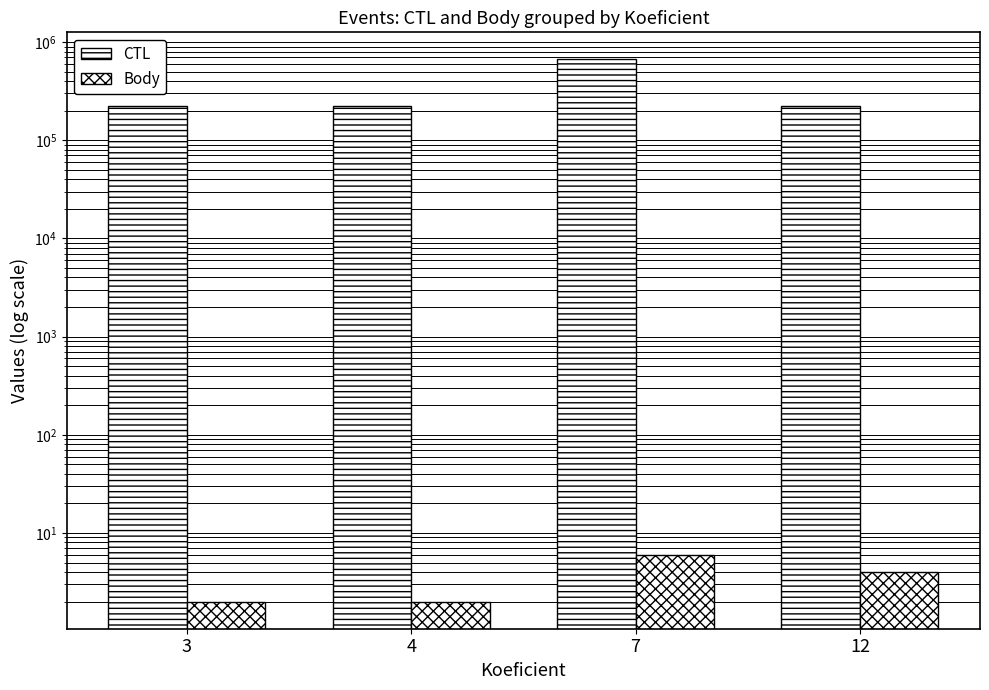

Reading left to right, list all the values displayed in this chart.

CTL: 3=221704	4=221706	7=665131	12=221720
Body: 3=2	4=2	7=6	12=4